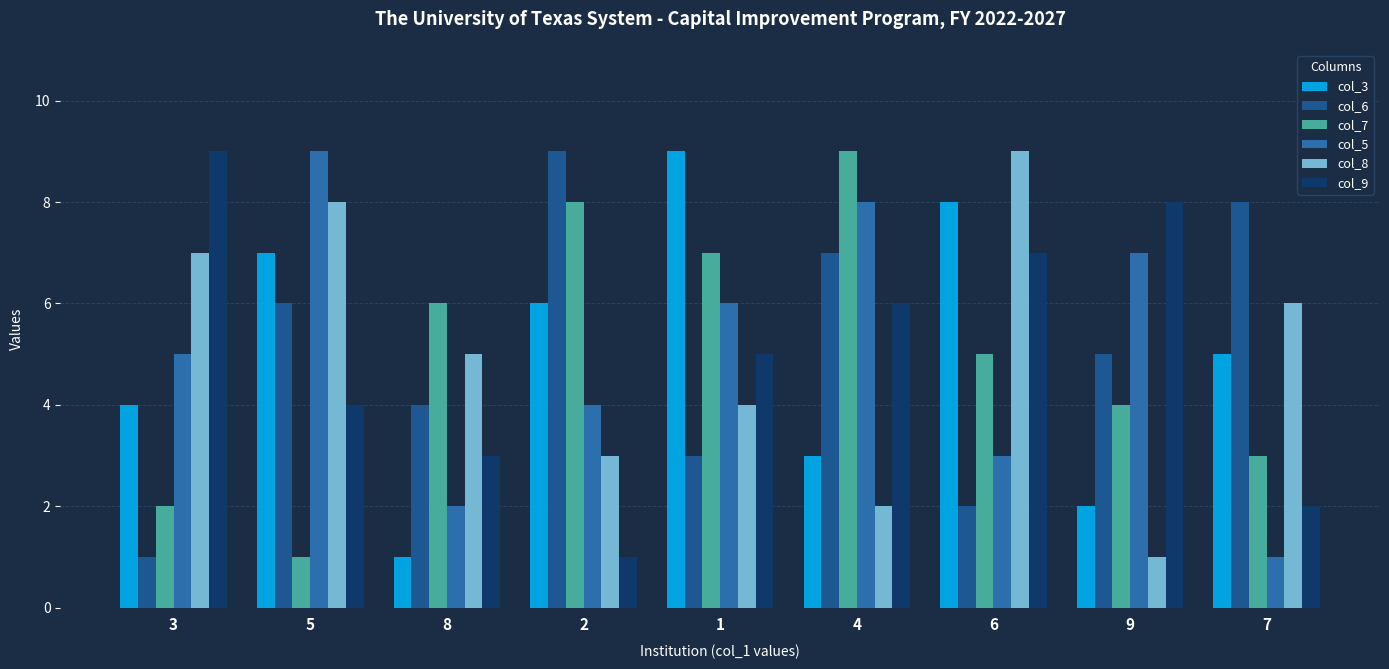

How many bars are there in total?

54